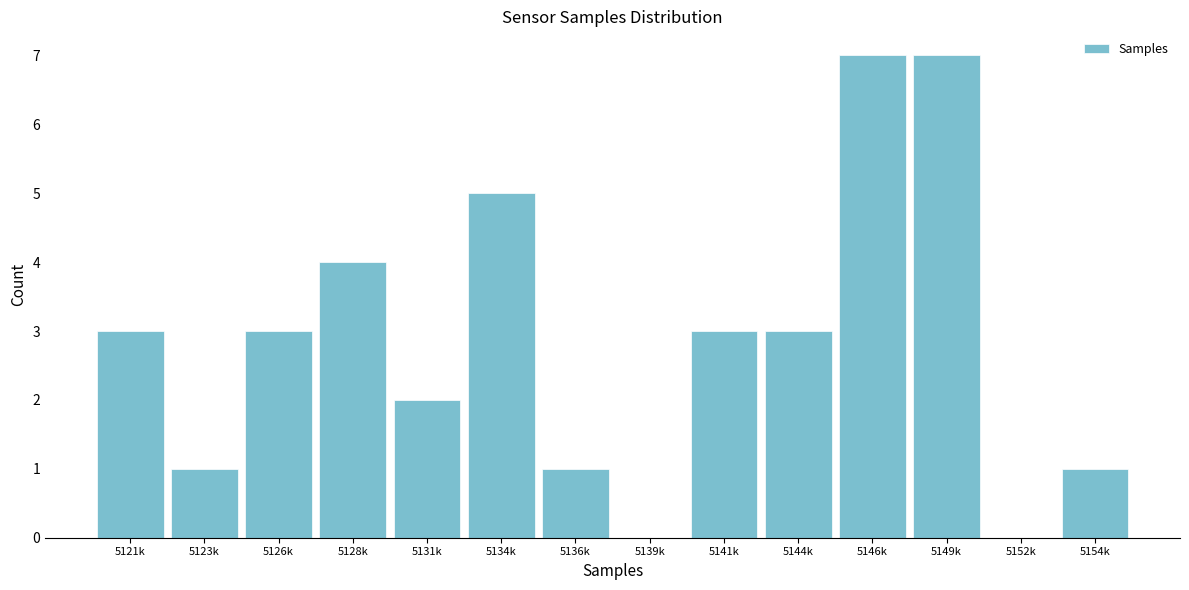

Reading left to right, transcribe all the data shown in this chart.

5121k=3	5123k=1	5126k=3	5128k=4	5131k=2	5134k=5	5136k=1	5139k=0	5141k=3	5144k=3	5146k=7	5149k=7	5152k=0	5154k=1